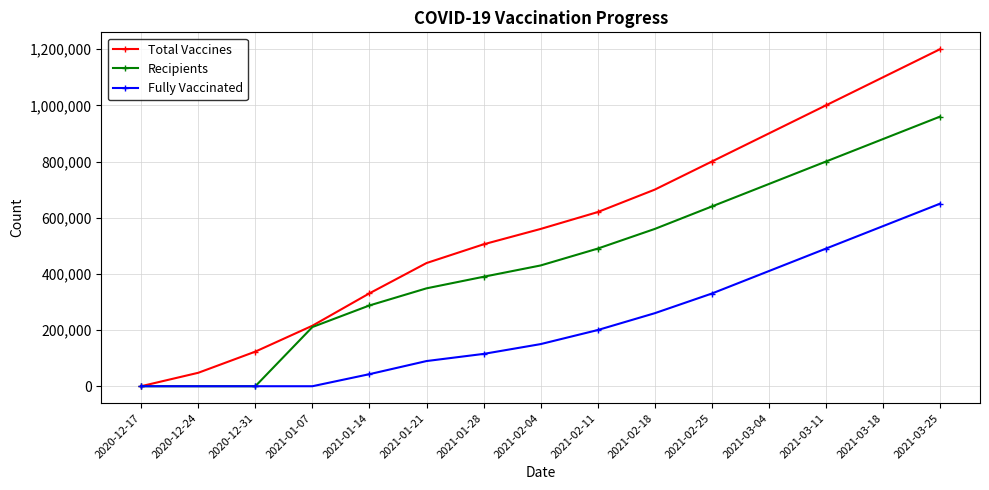

What are all the series names shown in the legend?

Total Vaccines, Recipients, Fully Vaccinated